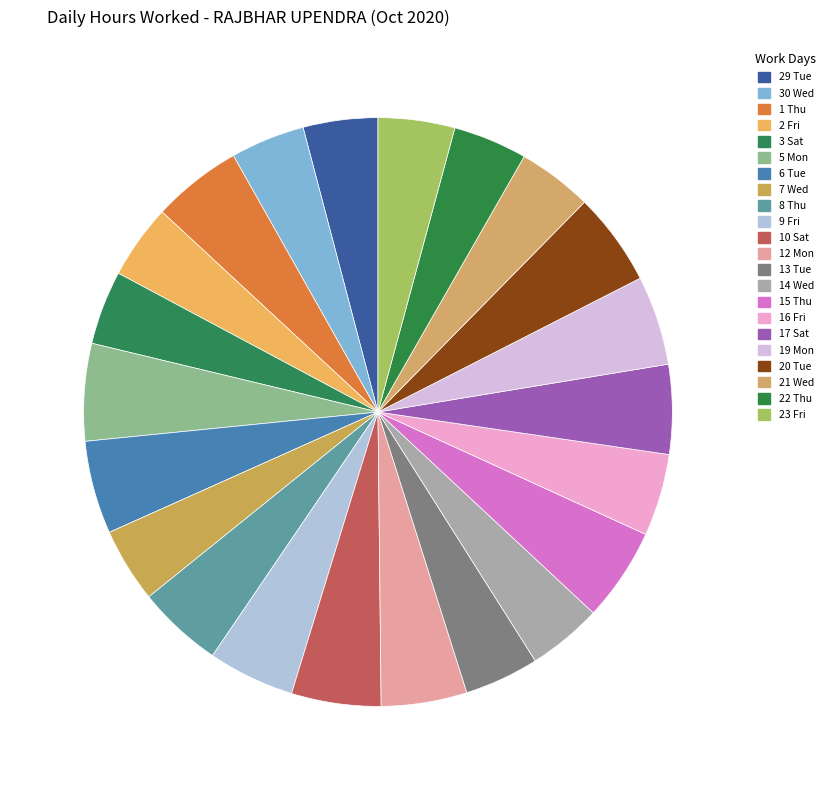

To the nearest percent, what is the difference between the largest and smallest slice percentages?

1%